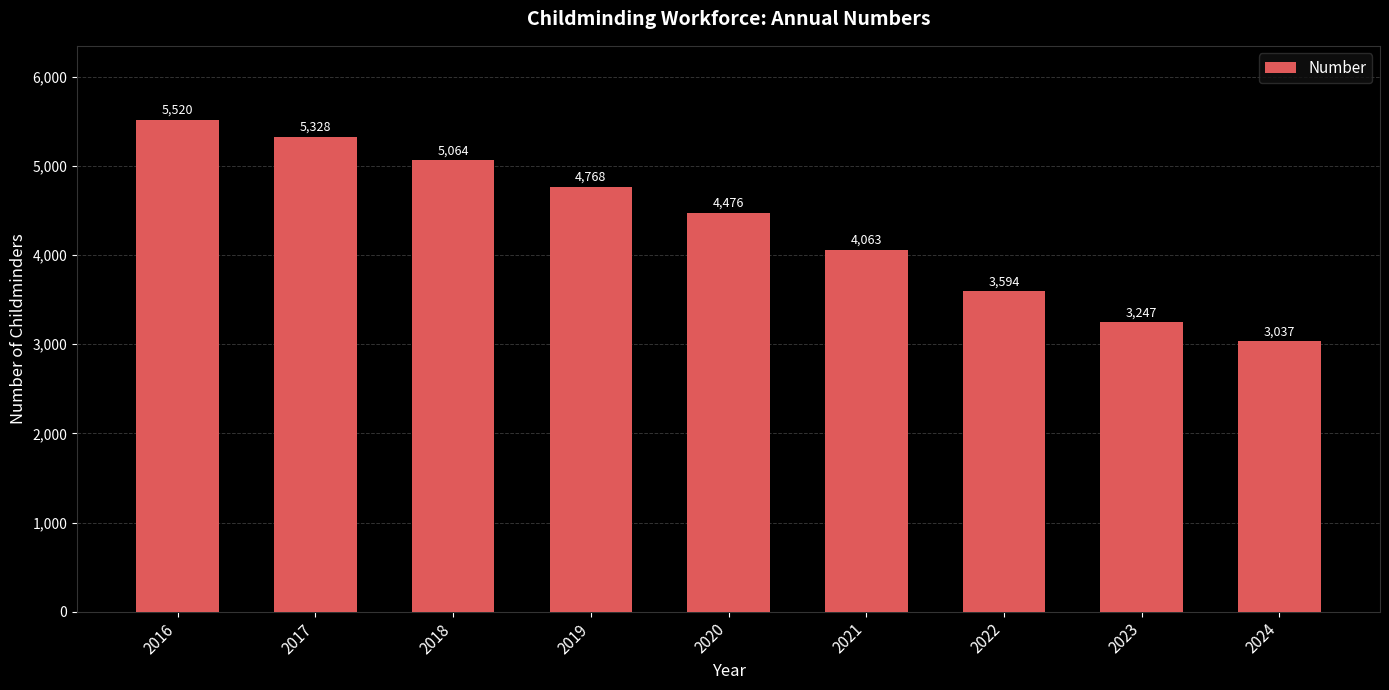

What is the difference between the maximum and second lowest values?

2273